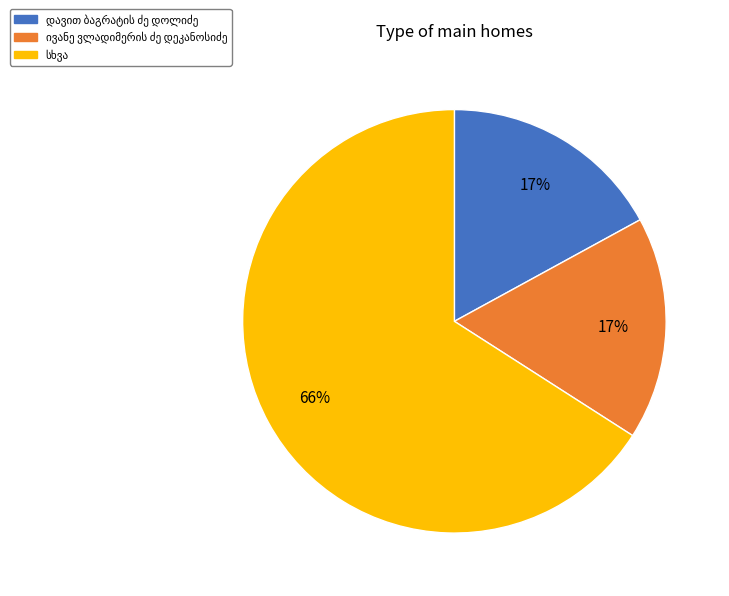

Is there any slice that represents more than half of the pie?

Yes